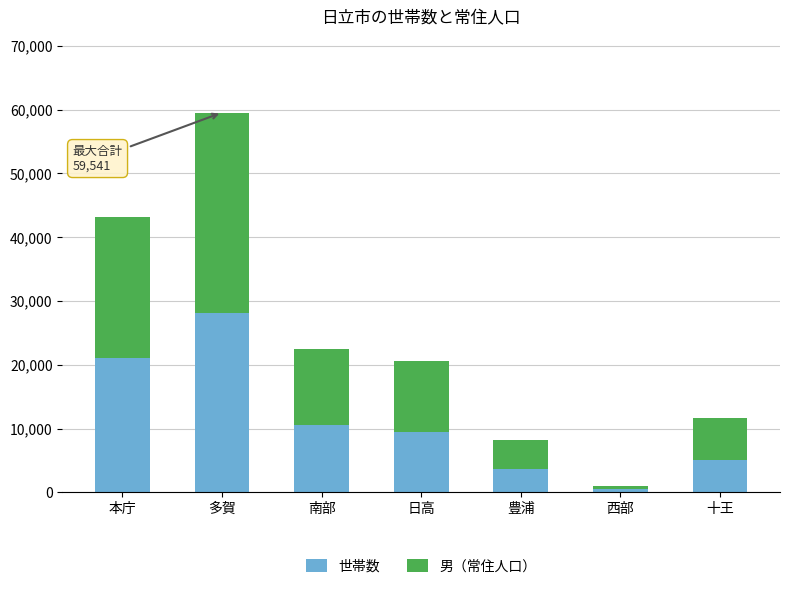

What is the difference between the second highest and second lowest values in the 世帯数 series?

17381